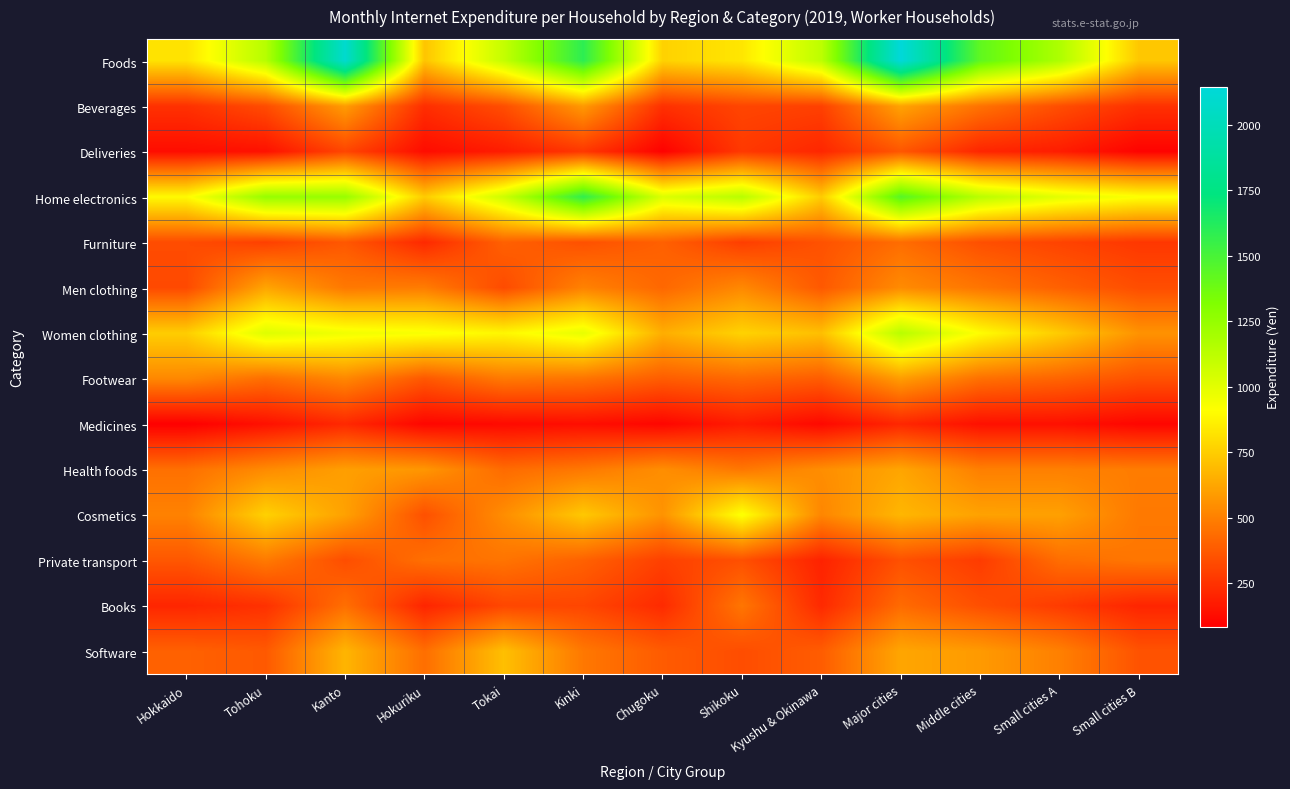

Which category has the lowest value across all series?

Hokkaido